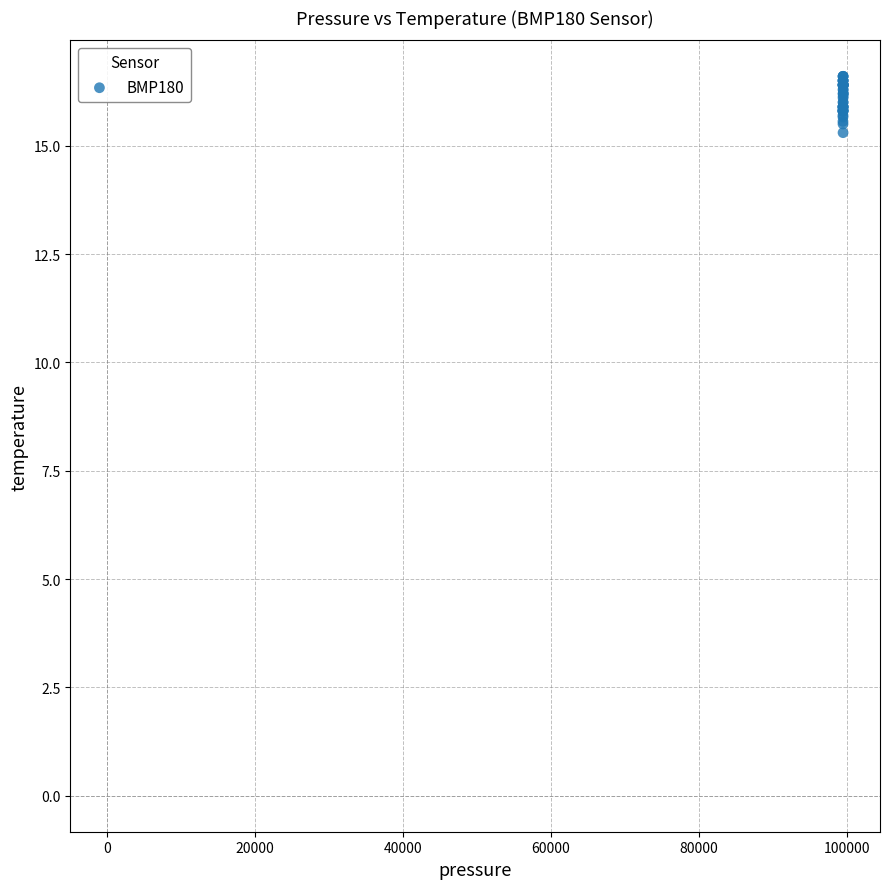

What Y value in the scatter plot is closest to 15?

15.3